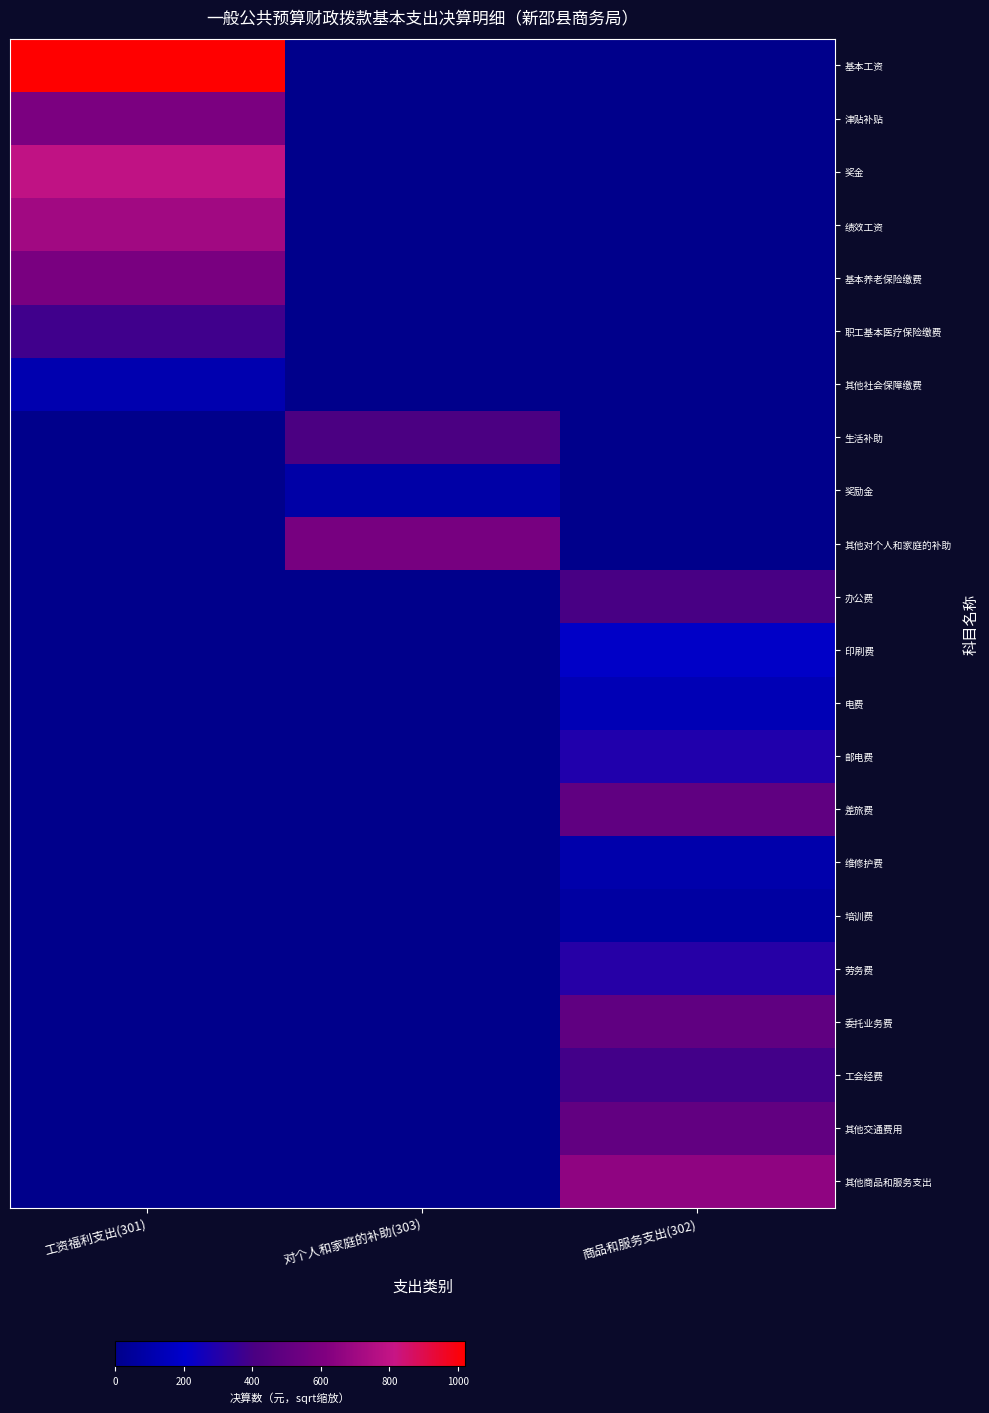

At which category is the sum across all series the highest?

工资福利支出(301)